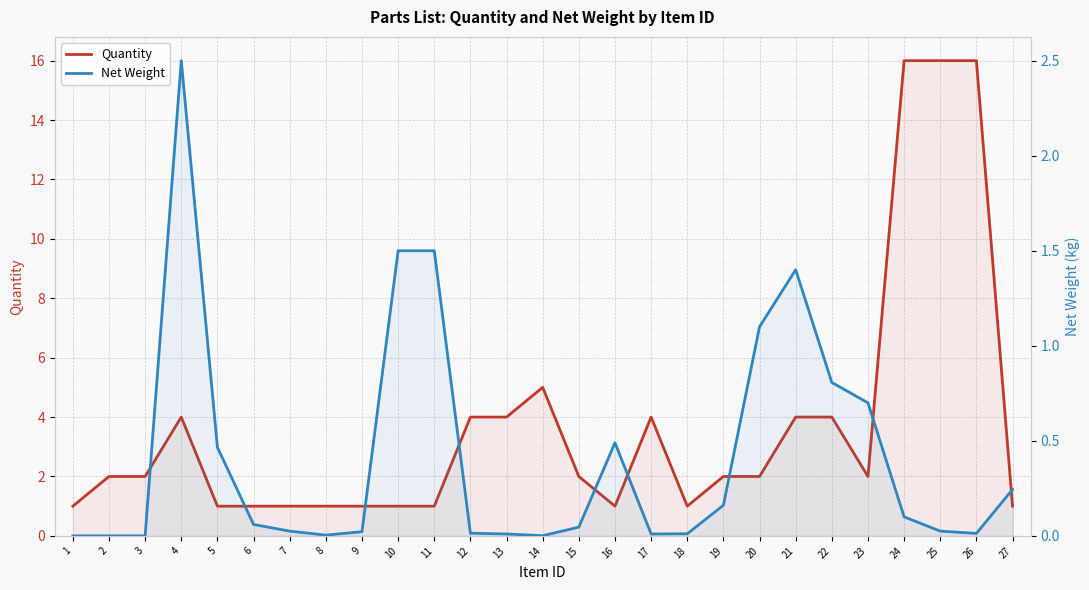

Which category has the highest value in the Quantity series?

24